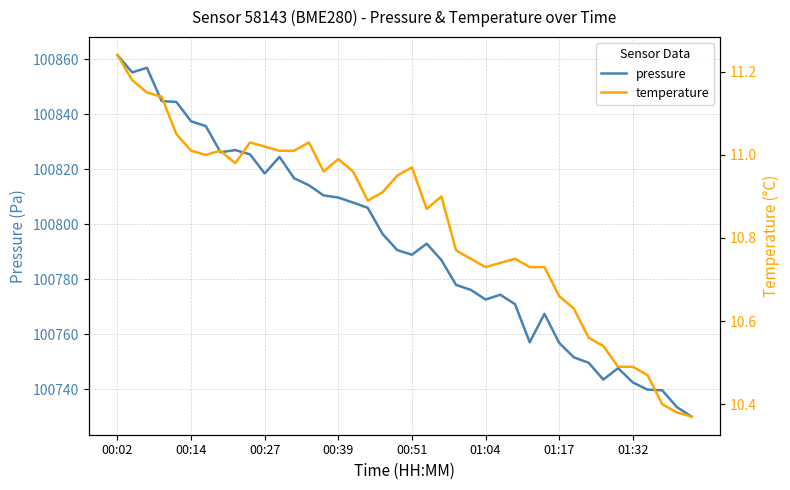

What is the average value of the temperature series?

10.8